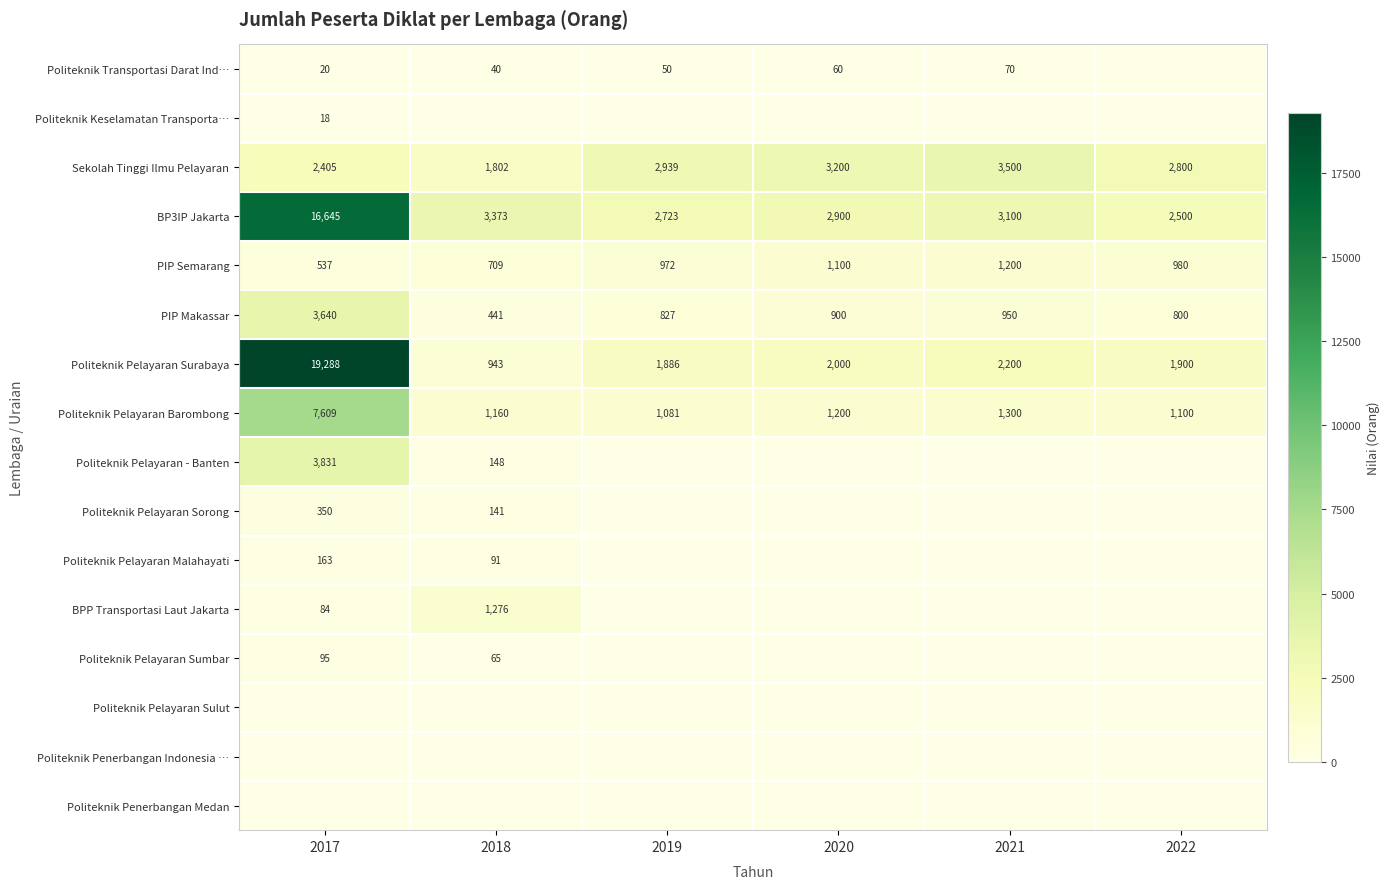

List the labels in order of PIP Makassar value, largest first.

2017, 2021, 2020, 2019, 2022, 2018